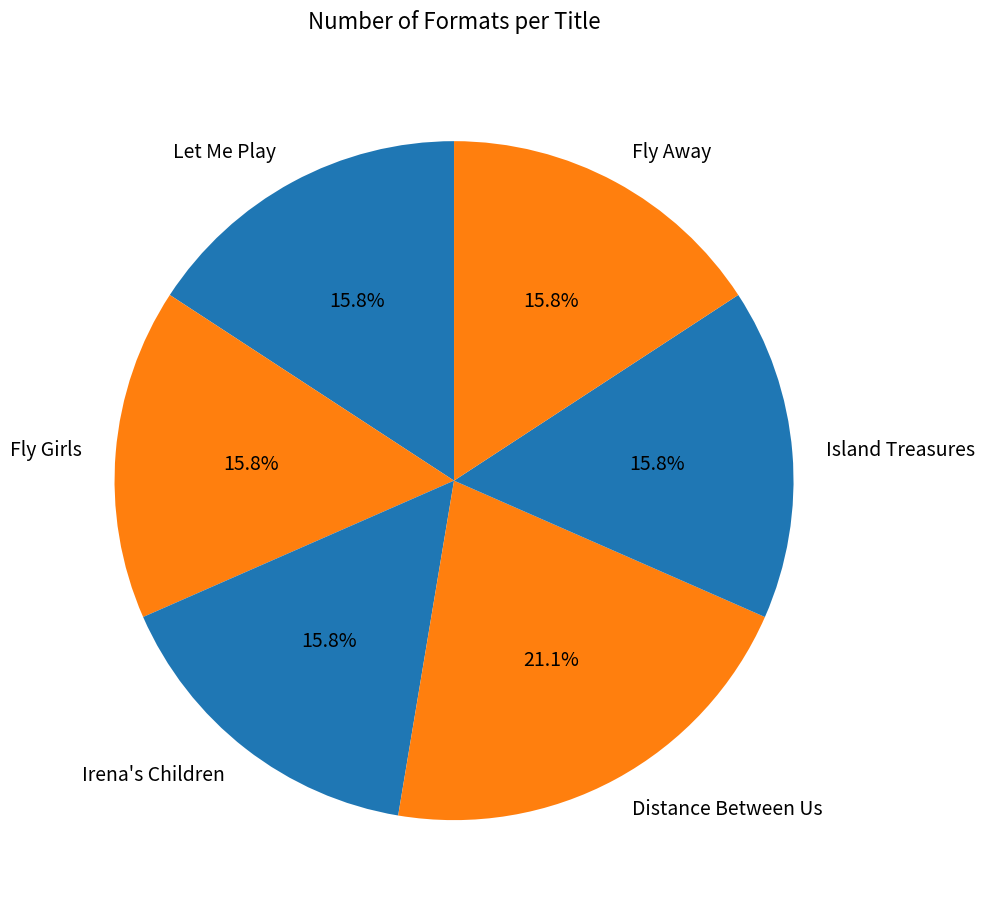

To the nearest percent, what is the average slice percentage?

17%